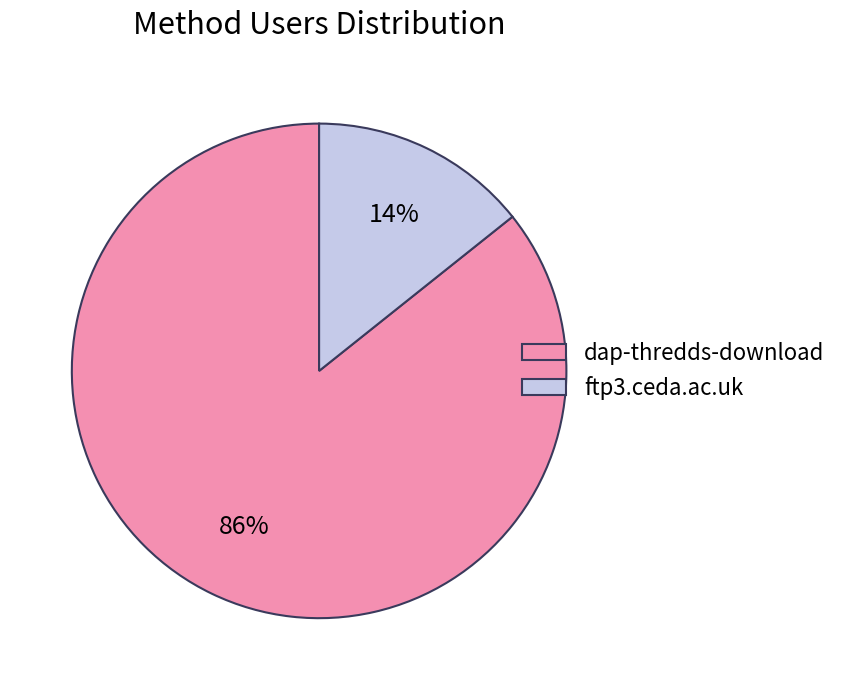

Count the number of slices in the pie.

2